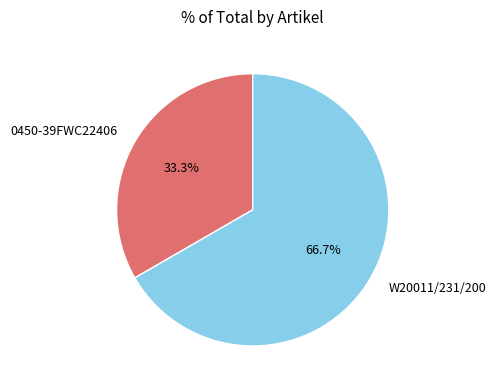

To the nearest percent, what is the difference between the W20011/231/200 and 0450-39FWC22406 slice percentages?

33%